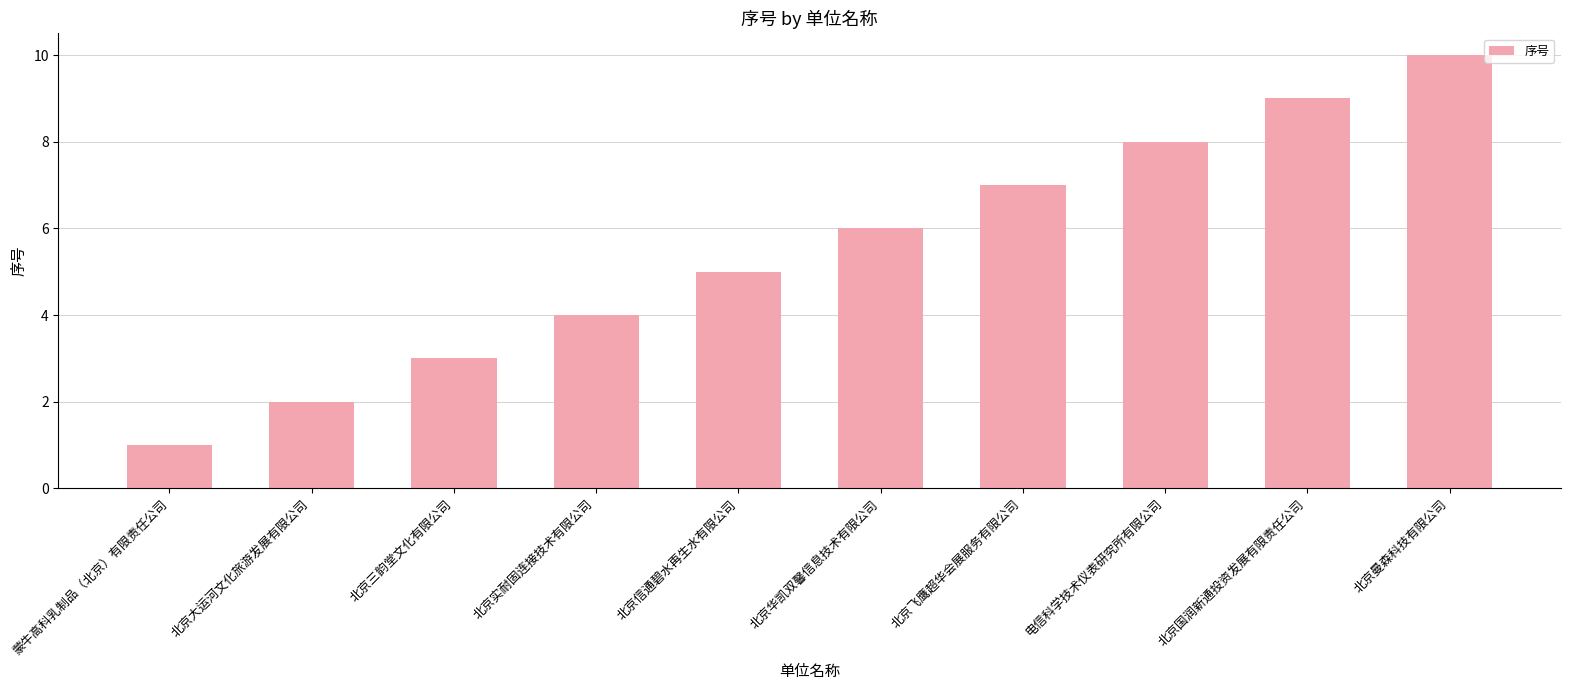

What is the change in value from 北京国润新通投资发展有限责任公司 to 北京曼森科技有限公司?

+1